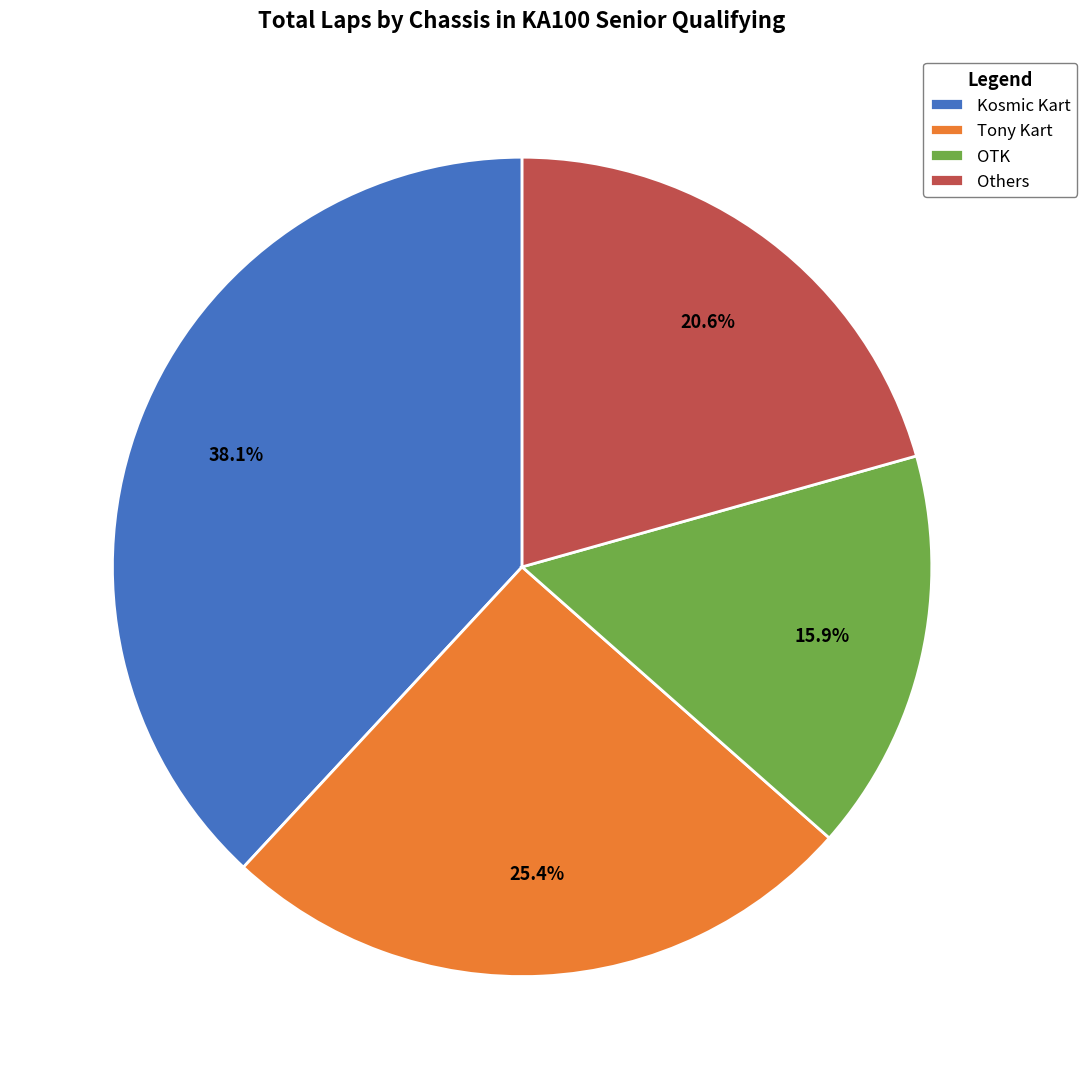

Between OTK and Others, which is larger?

Others